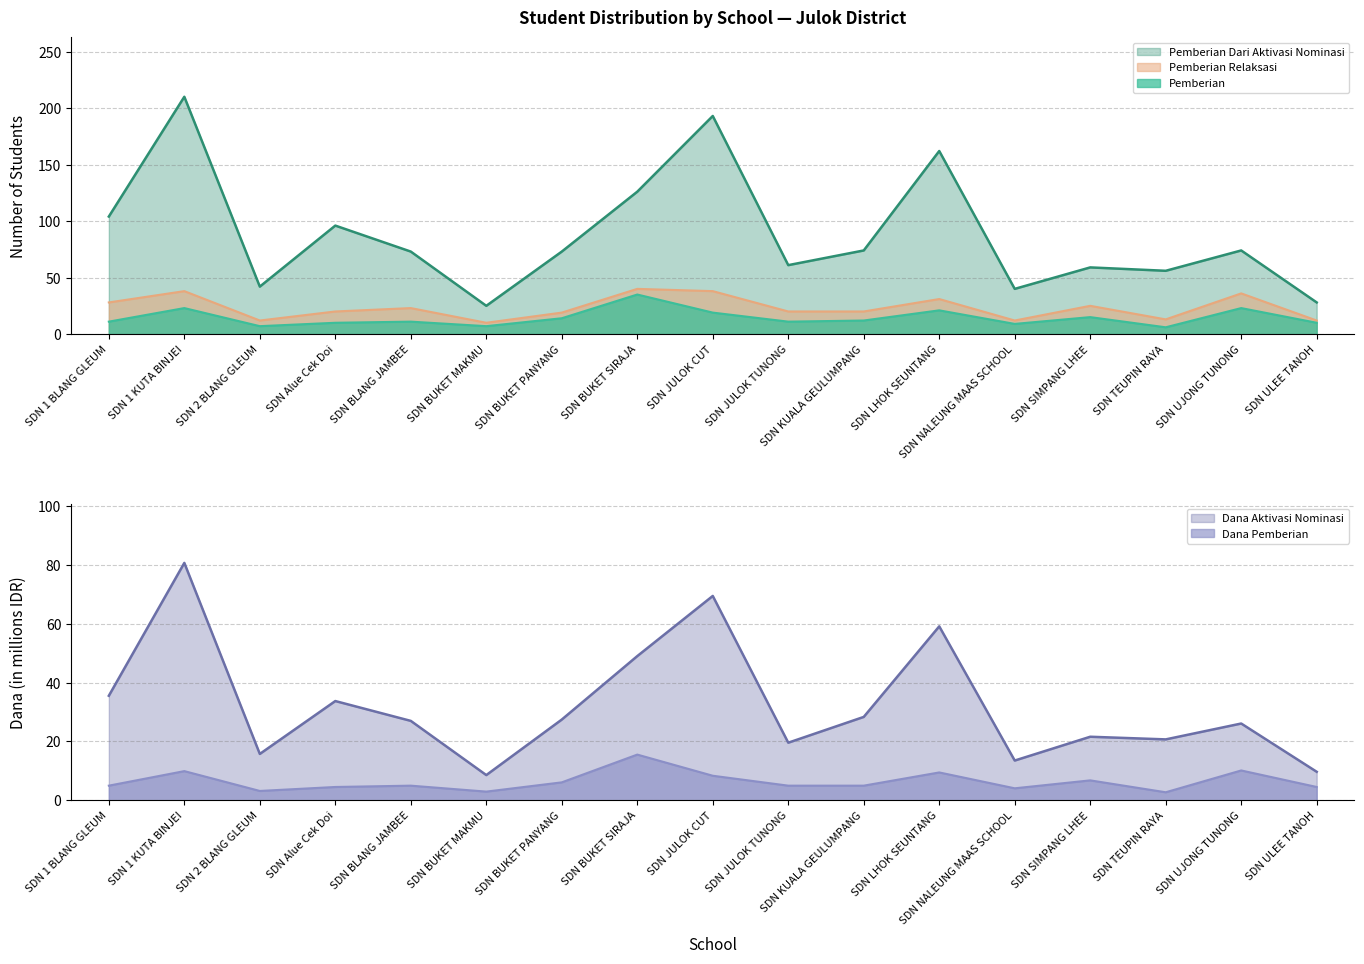

What position from the left is SDN 2 BLANG GLEUM?

3